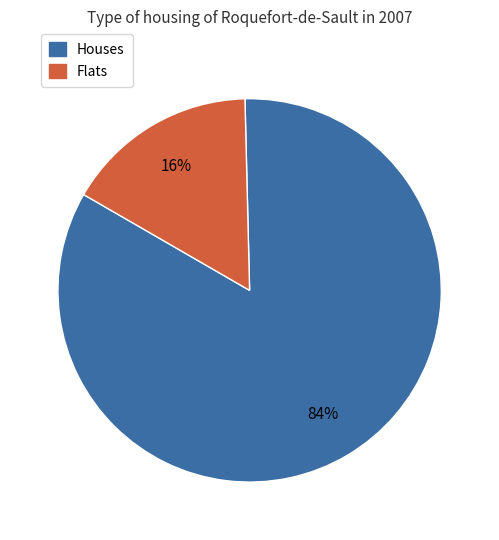

How many segments does this pie chart have?

2